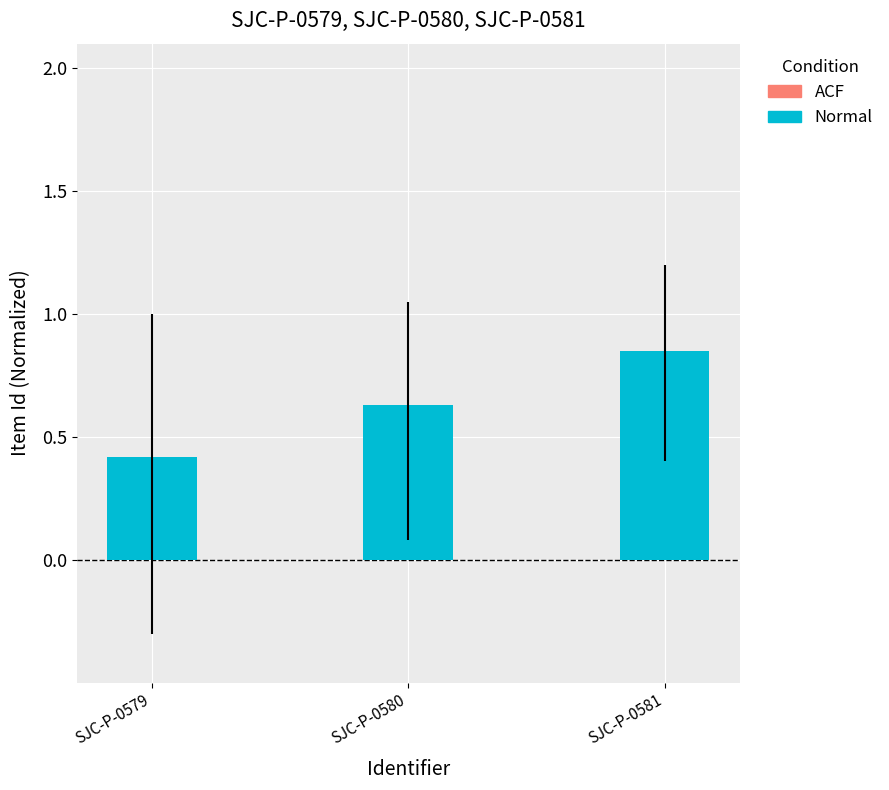

Where is the data nearest to the value 0?

SJC-P-0579